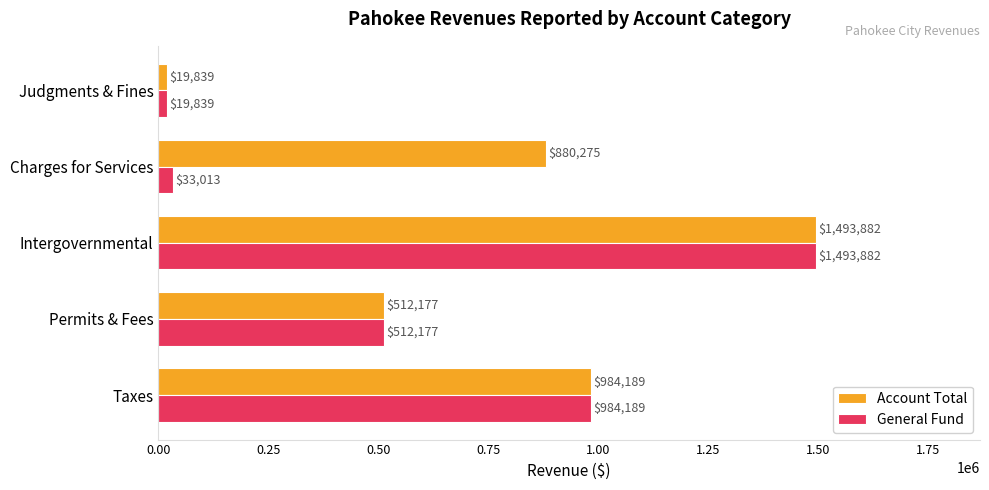

What is the average value of the General Fund series?

608620